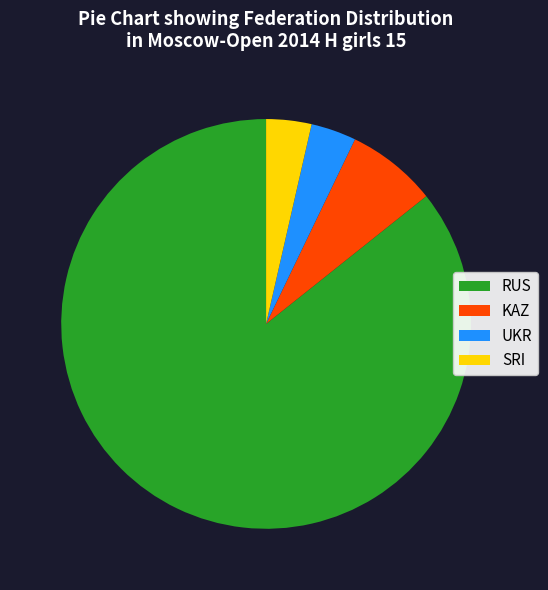

What is the ratio of the value at UKR to the value at KAZ?

0.5